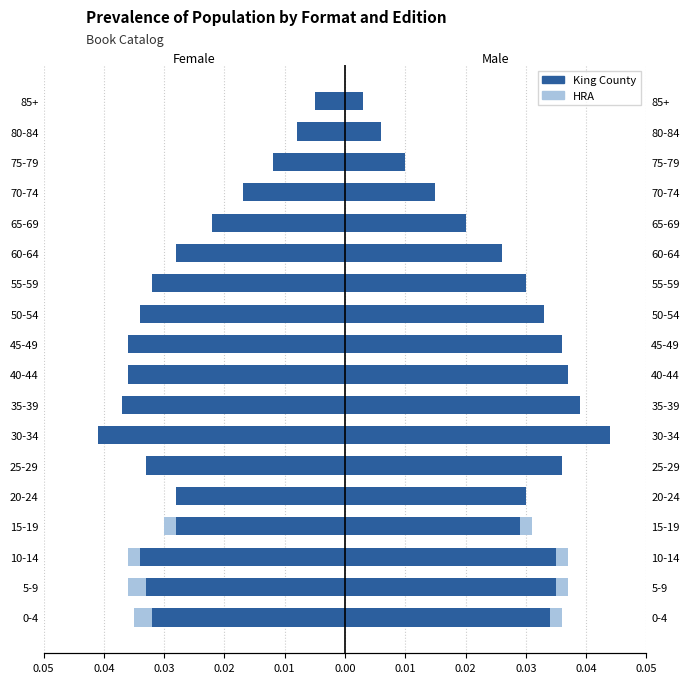

The value of King County at 5-9 is -0.1. True or false?

False